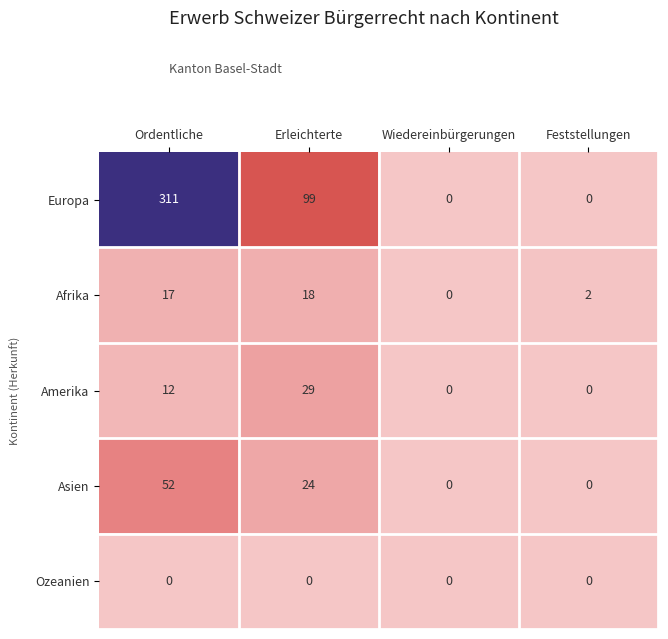

Which series has the widest spread of values?

Europa